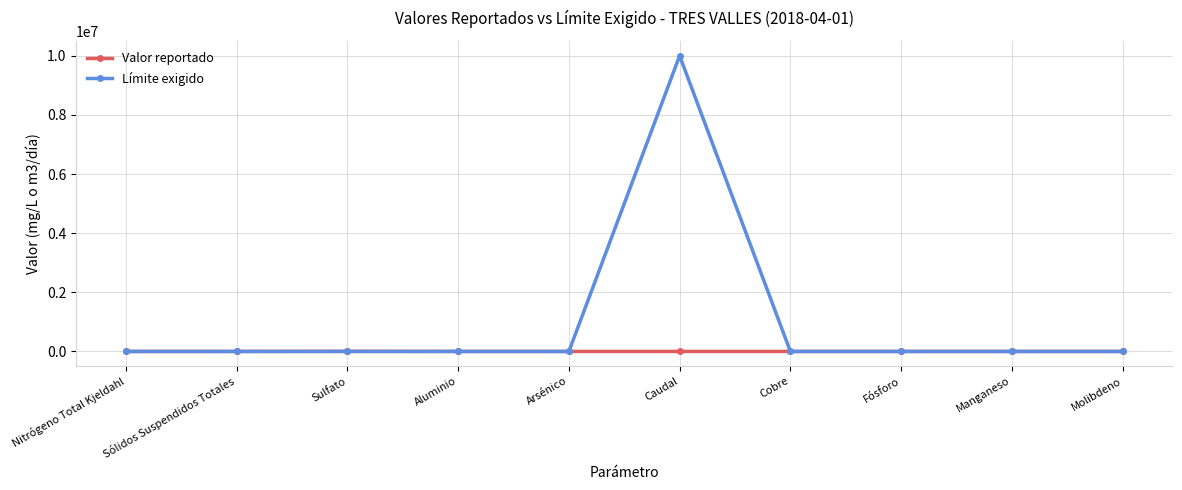

Which series has the largest total across all categories?

Límite exigido